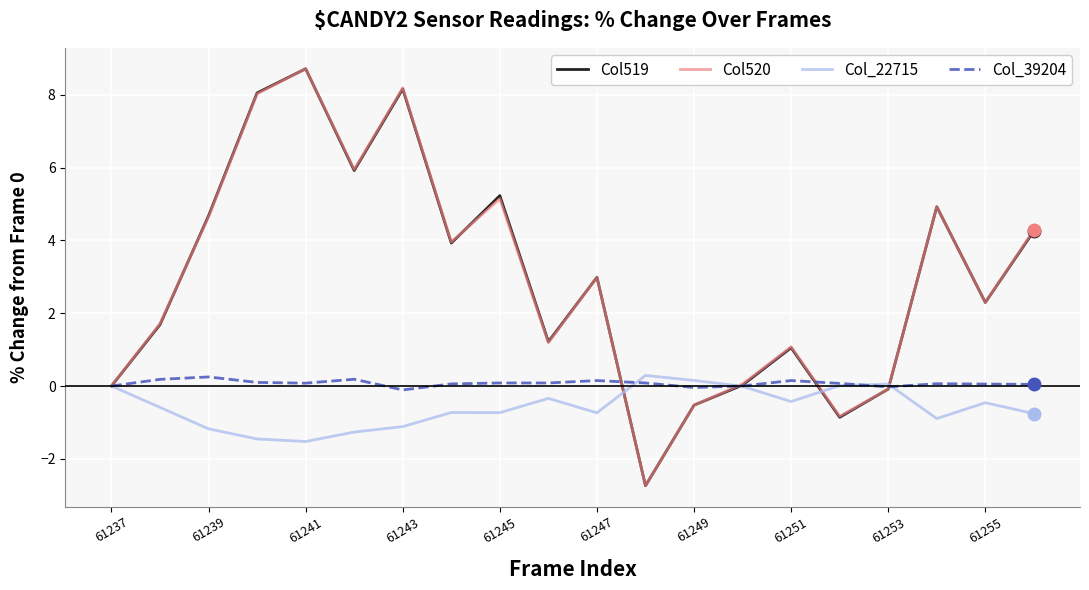

What is the maximum value shown in the chart?

8.7